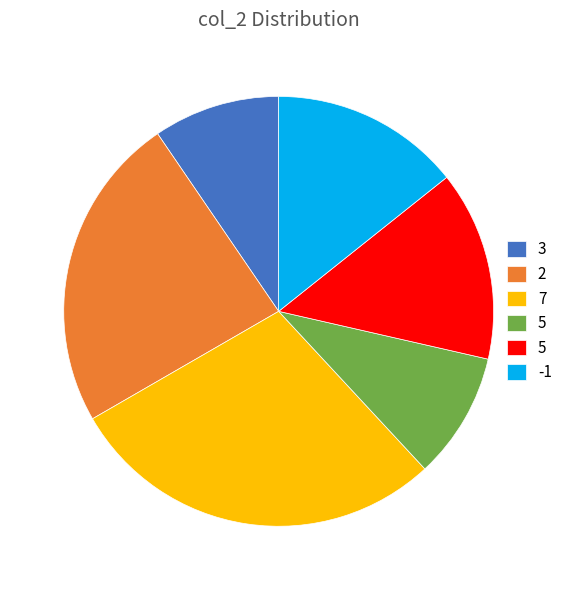

Is there any slice that represents more than half of the pie?

No